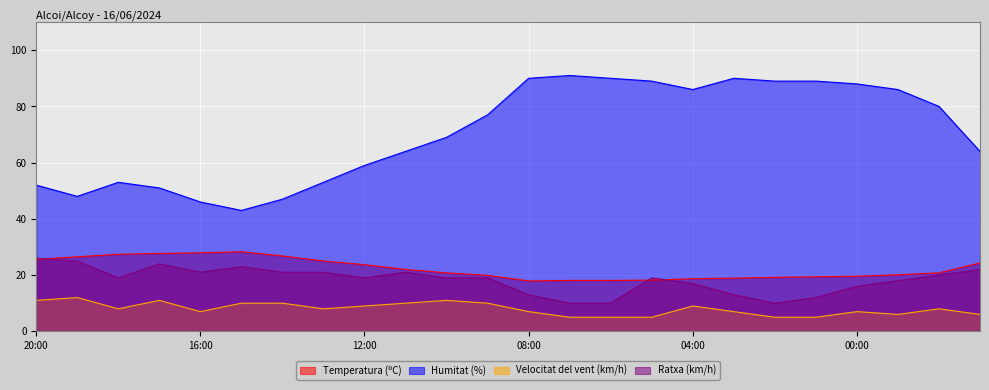

Reading right to left, extract all data points from this chart.

Temperatura (ºC): 21:00=24.3	22:00=20.8	23:00=20.1	00:00=19.6	01:00=19.4	02:00=19.2	03:00=18.9	04:00=18.7	05:00=18.2	06:00=18.1	07:00=18.1	08:00=17.9	09:00=19.9	10:00=20.8	11:00=22.0	12:00=23.7	13:00=25.0	14:00=26.8	15:00=28.3	16:00=27.9	17:00=27.7	18:00=27.4	19:00=26.5	20:00=25.6
Humitat (%): 21:00=64.0	22:00=80.0	23:00=86.0	00:00=88.0	01:00=89.0	02:00=89.0	03:00=90.0	04:00=86.0	05:00=89.0	06:00=90.0	07:00=91.0	08:00=90.0	09:00=77.0	10:00=69.0	11:00=64.0	12:00=59.0	13:00=53.0	14:00=47.0	15:00=43.0	16:00=46.0	17:00=51.0	18:00=53.0	19:00=48.0	20:00=52.0
Velocitat del vent (km/h): 21:00=6.0	22:00=8.0	23:00=6.0	00:00=7.0	01:00=5.0	02:00=5.0	03:00=7.0	04:00=9.0	05:00=5.0	06:00=5.0	07:00=5.0	08:00=7.0	09:00=10.0	10:00=11.0	11:00=10.0	12:00=9.0	13:00=8.0	14:00=10.0	15:00=10.0	16:00=7.0	17:00=11.0	18:00=8.0	19:00=12.0	20:00=11.0
Ratxa (km/h): 21:00=22.0	22:00=20.0	23:00=18.0	00:00=16.0	01:00=12.0	02:00=10.0	03:00=13.0	04:00=17.0	05:00=19.0	06:00=10.0	07:00=10.0	08:00=13.0	09:00=19.0	10:00=19.0	11:00=21.0	12:00=19.0	13:00=21.0	14:00=21.0	15:00=23.0	16:00=21.0	17:00=24.0	18:00=19.0	19:00=25.0	20:00=26.0